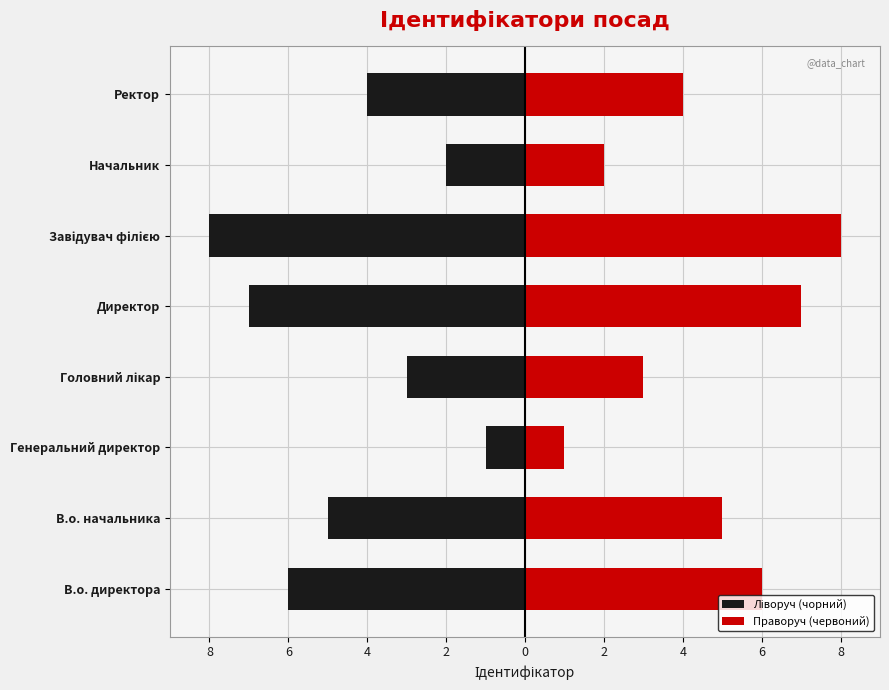

Rank the series by their average value, from lowest to highest.

Ліворуч (чорний), Праворуч (червоний)